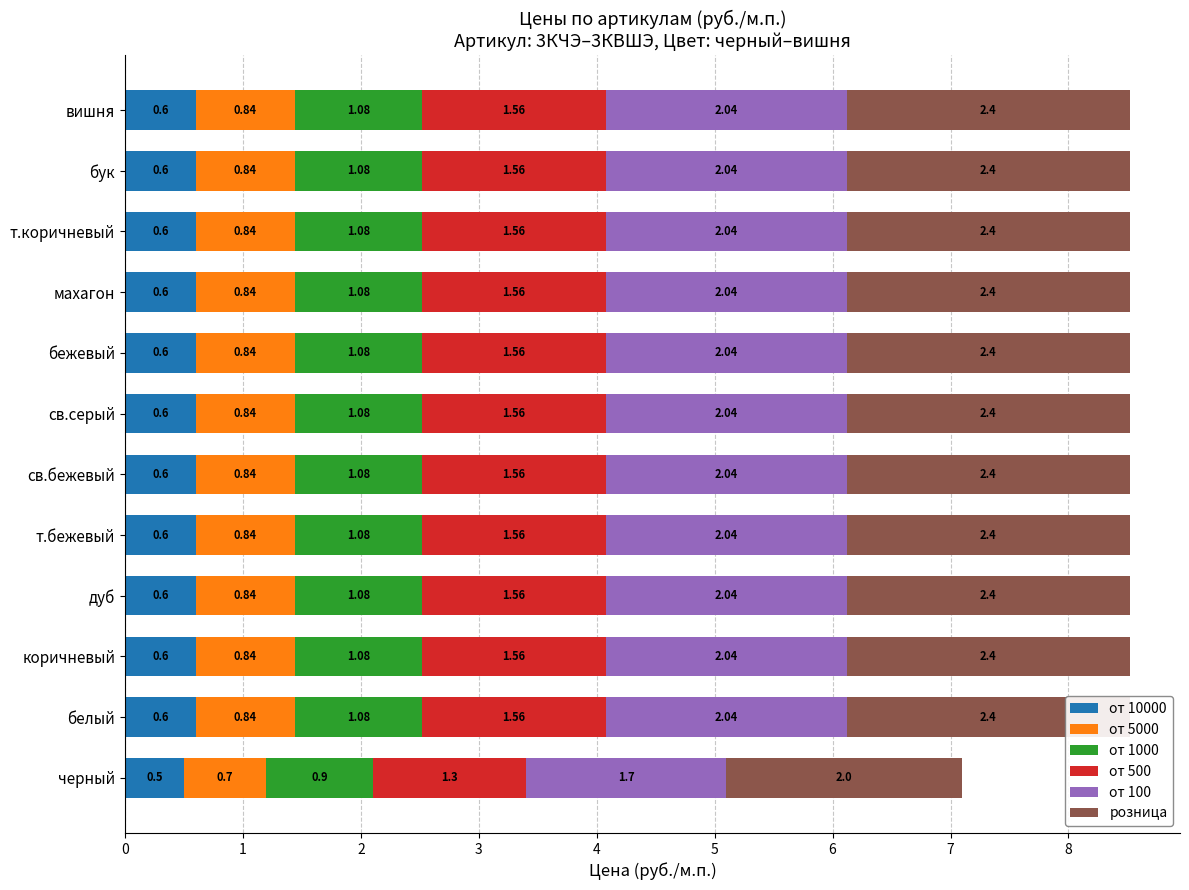

What is the highest value of the от 10000 series?

0.6